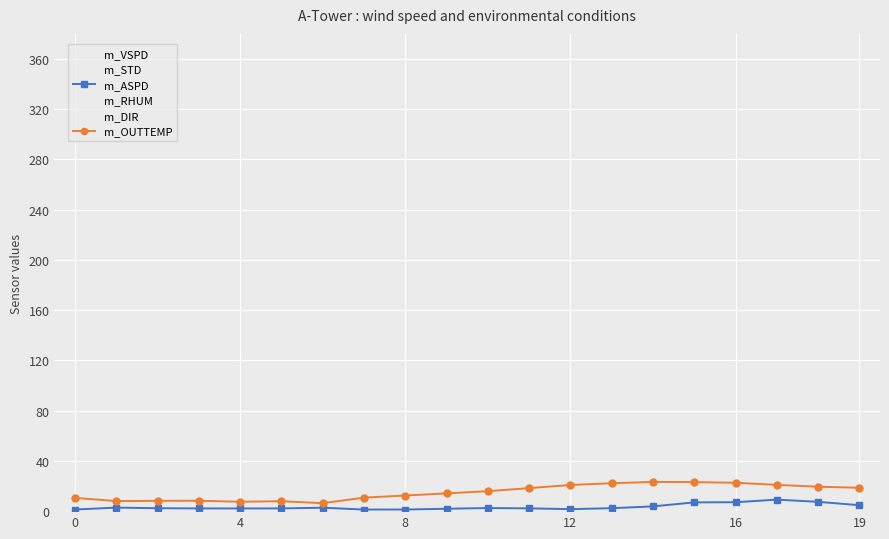

How many data points in m_STD are less than 20?

10